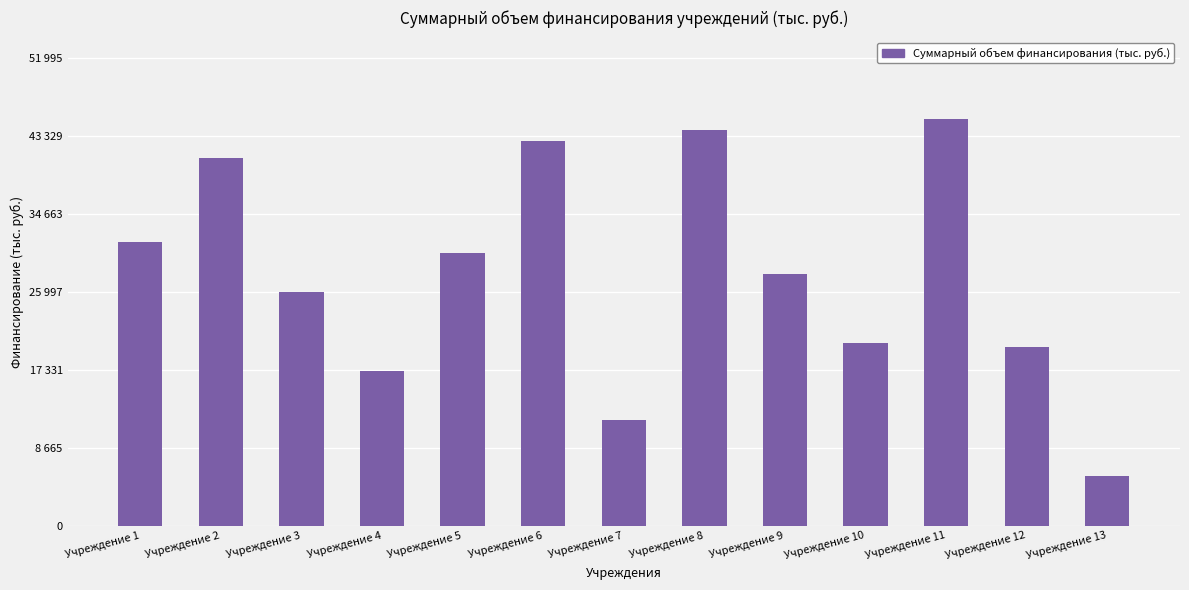

List the labels in order of value, smallest first.

Учреждение 13, Учреждение 7, Учреждение 4, Учреждение 12, Учреждение 10, Учреждение 3, Учреждение 9, Учреждение 5, Учреждение 1, Учреждение 2, Учреждение 6, Учреждение 8, Учреждение 11